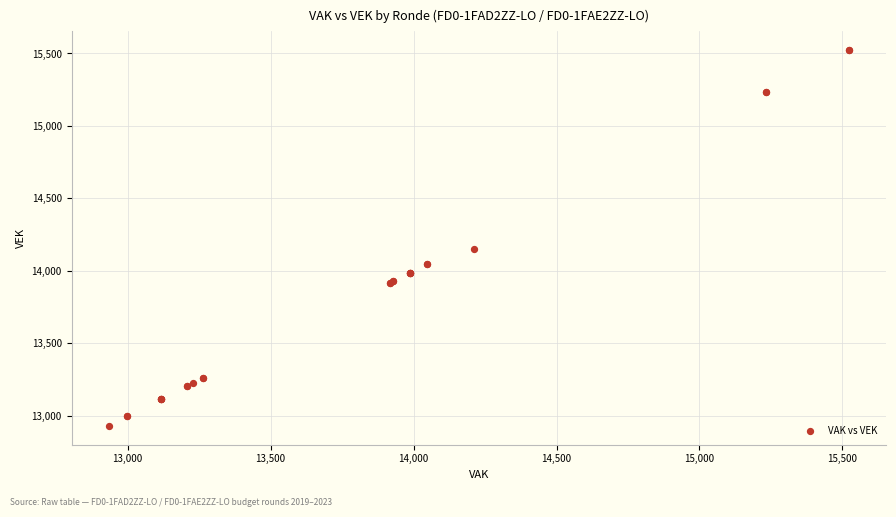

What Y value in the scatter plot is closest to 14226?

14153